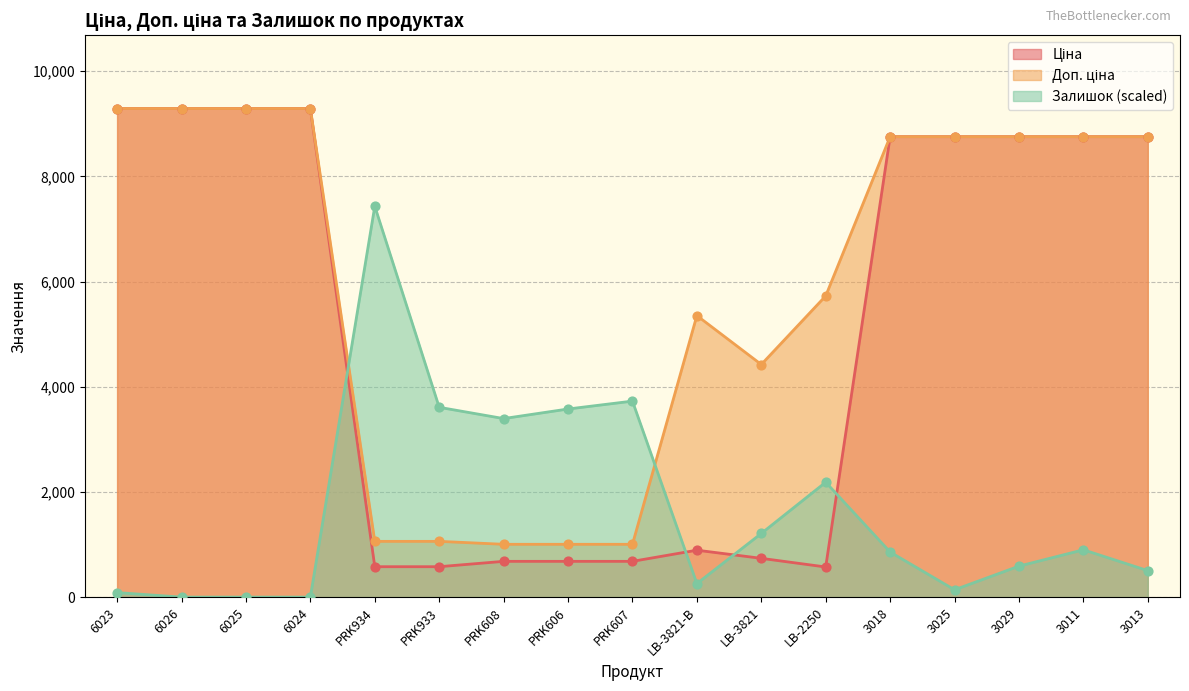

At how many categories does at least one series exceed 4569?

12